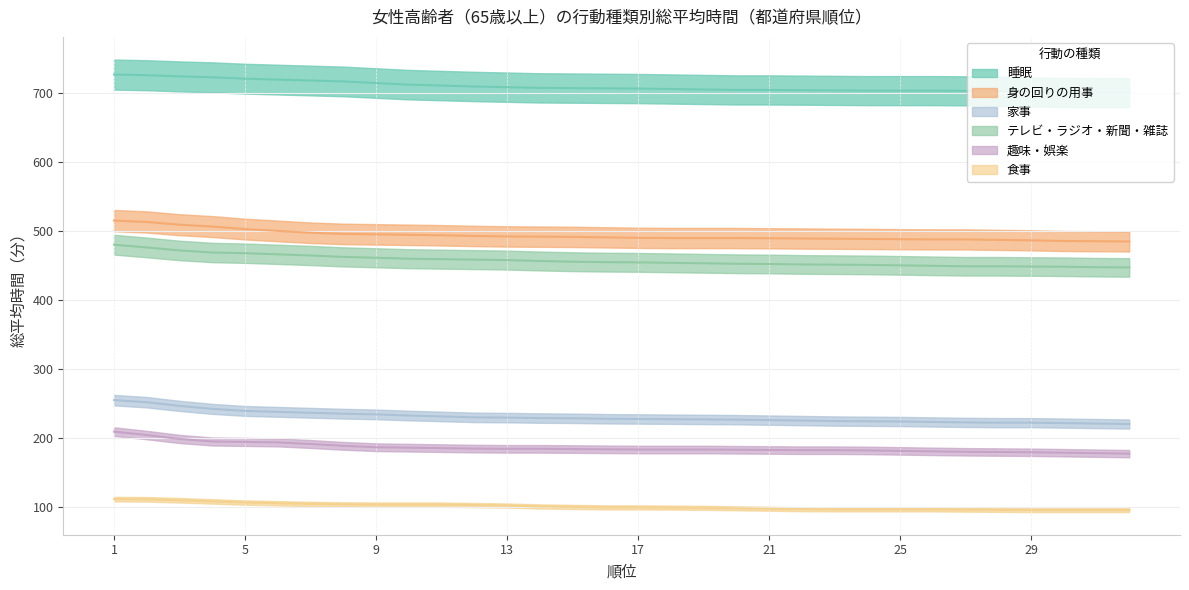

Is this an area chart (filled region under the line)?

No